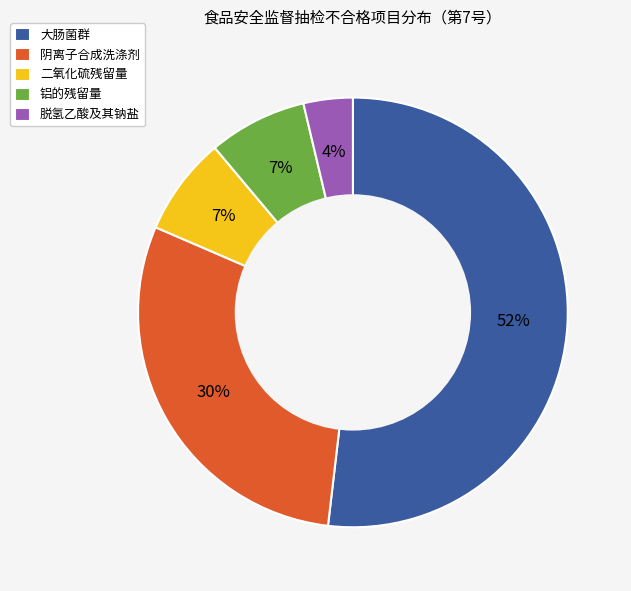

To the nearest percent, what percentage of the pie is 大肠菌群?

52%